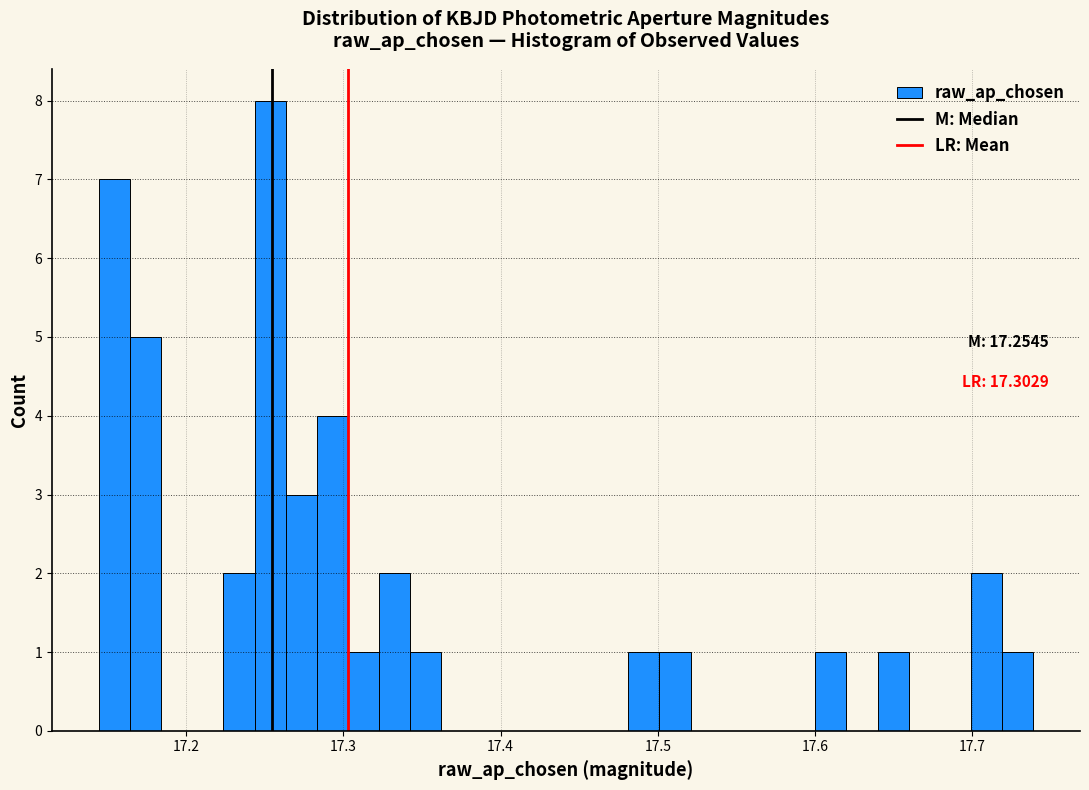

Read against the x-axis, roughly where is the centre of the tallest bar?

17.25